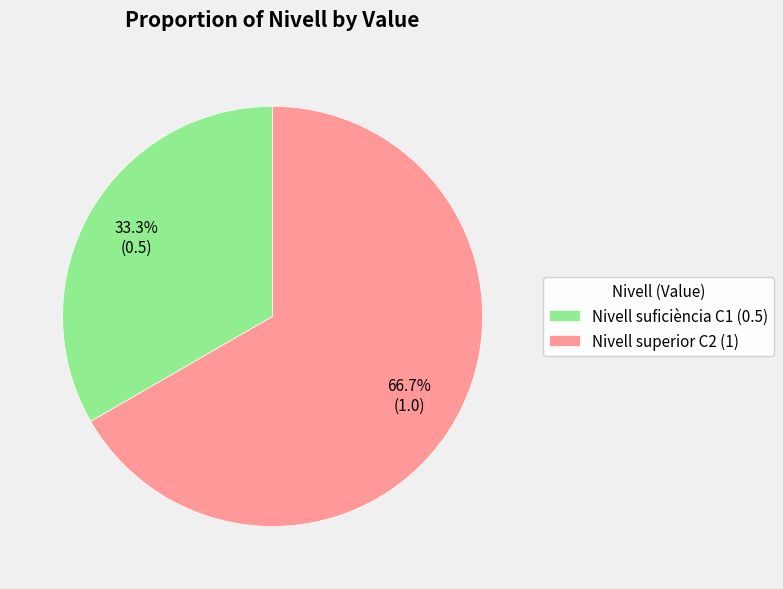

Is it true that Nivell suficiència C1 is 33% of the pie?

True